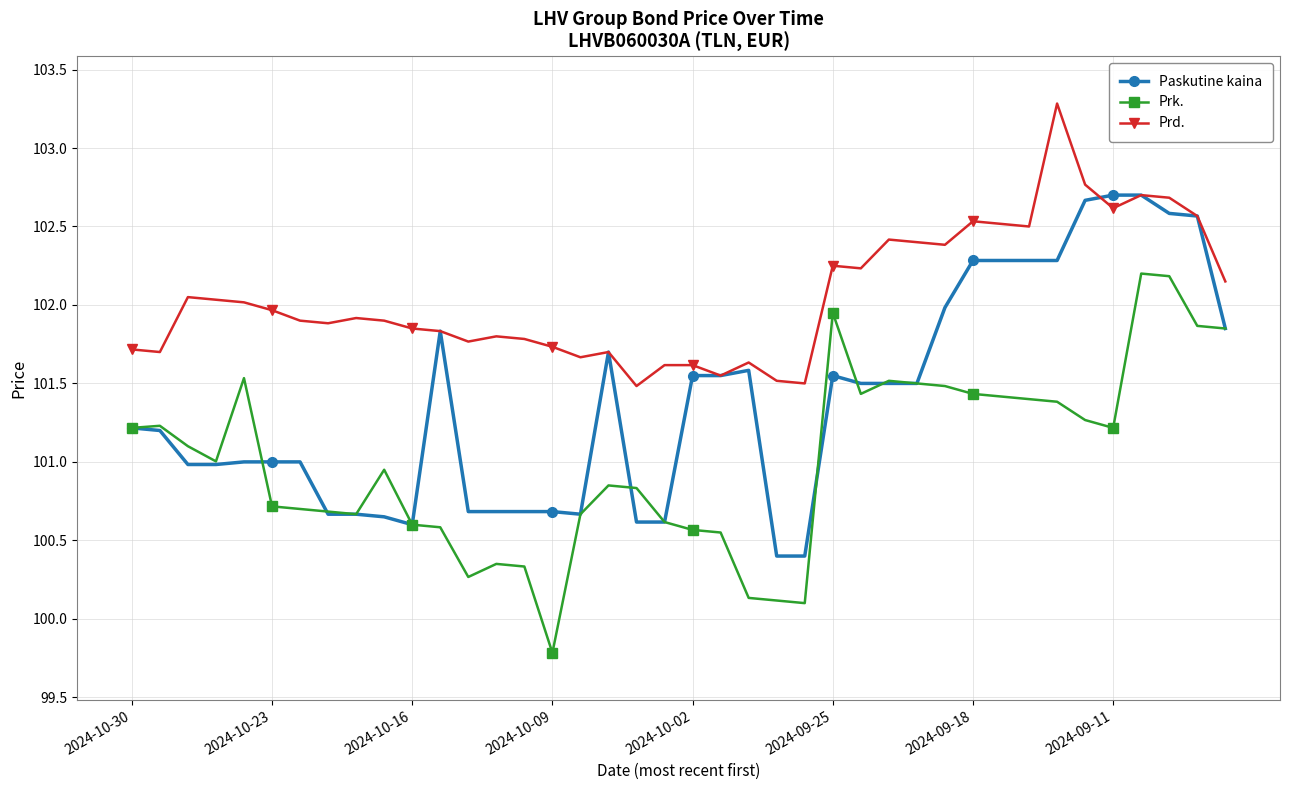

True or false: Paskutine kaina and Prk. intersect in this chart.

True